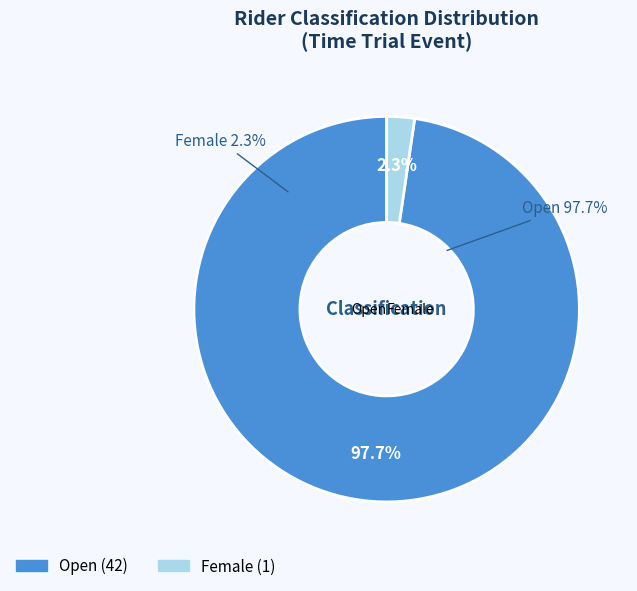

What percentage is the Female slice, to the nearest percent?

2%